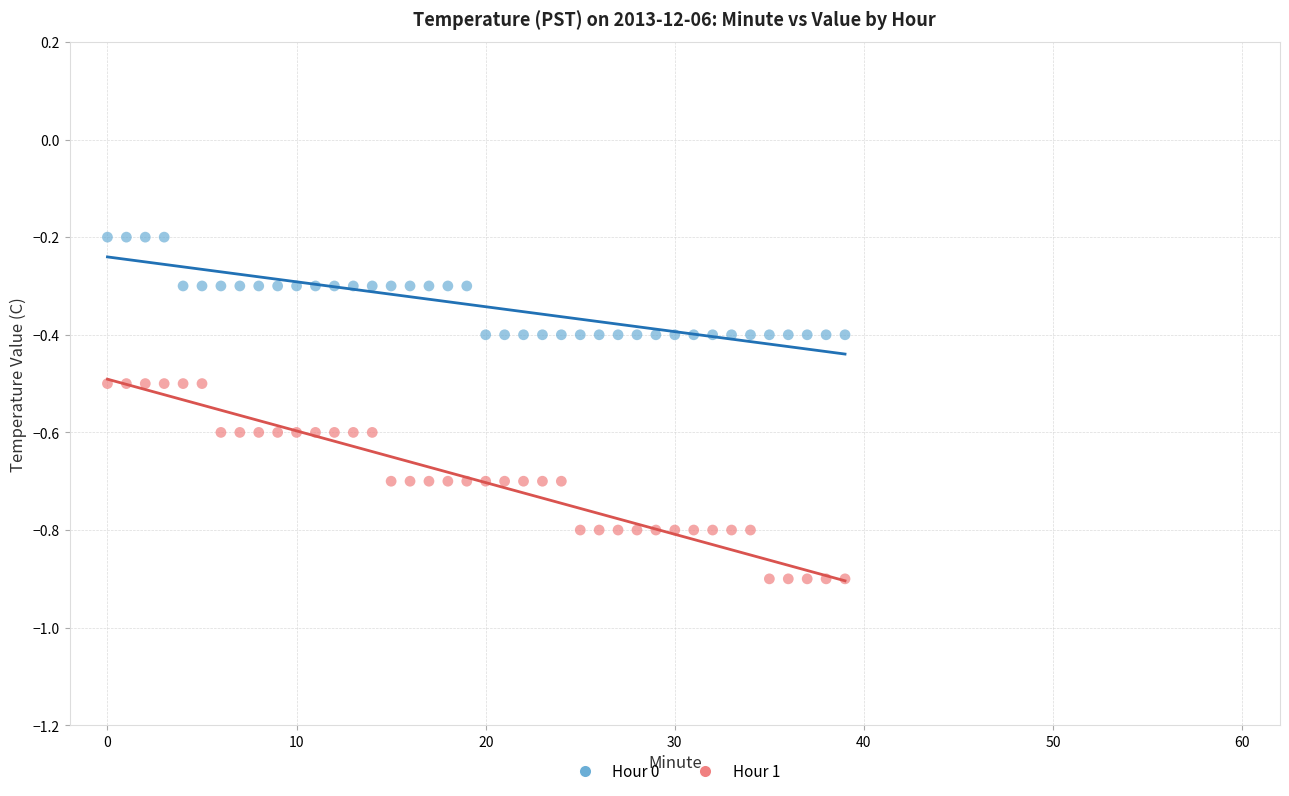

Which series contains the highest Y value?

Hour 0